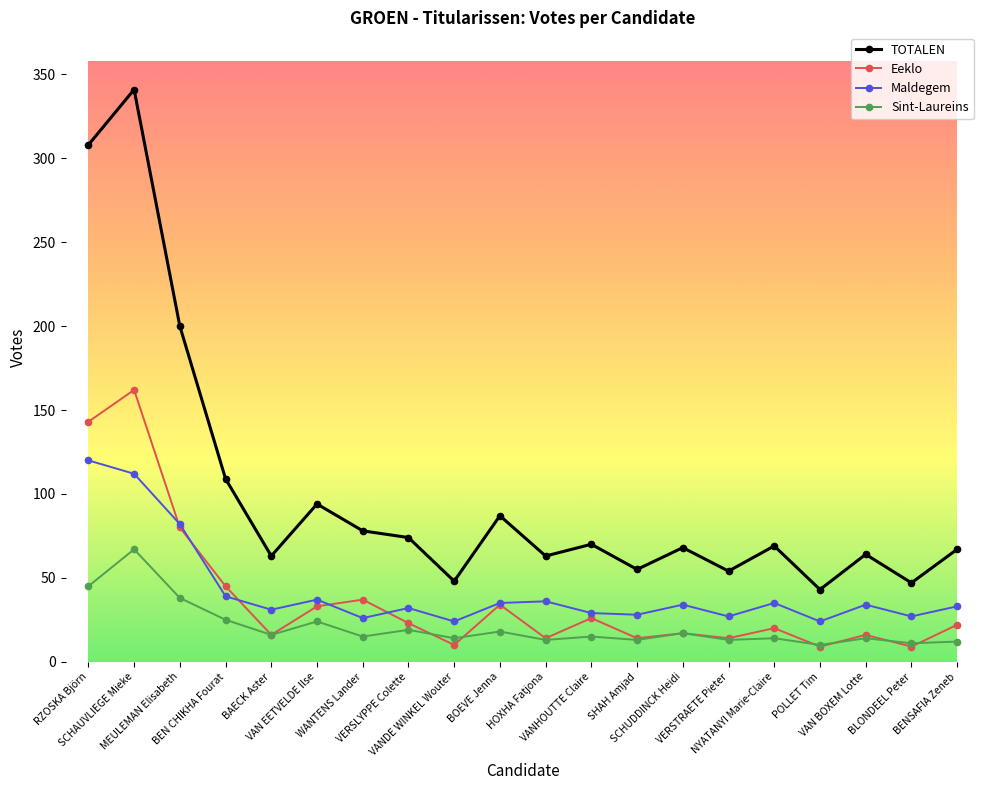

What is the total value across all series at BENSAFIA Zeneb?

134